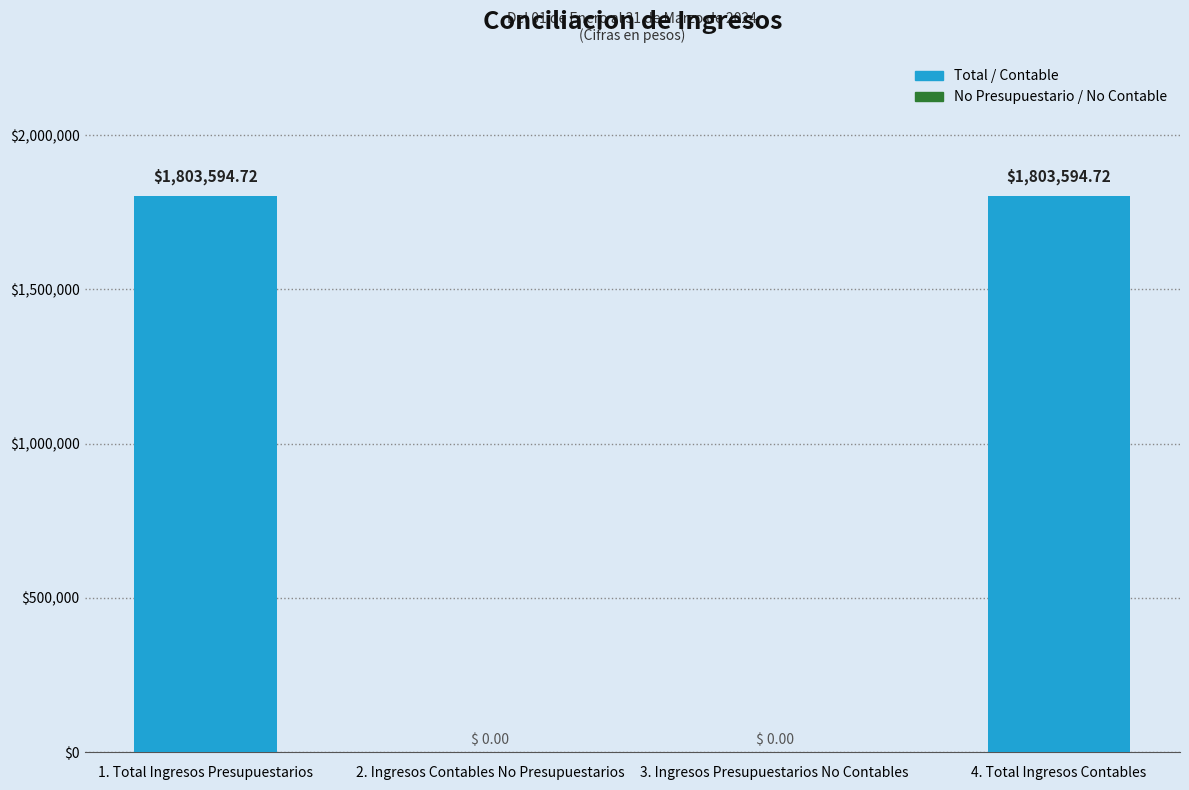

What is the change in value from 1. Total Ingresos Presupuestarios to 2. Ingresos Contables No Presupuestarios?

-1803594.7